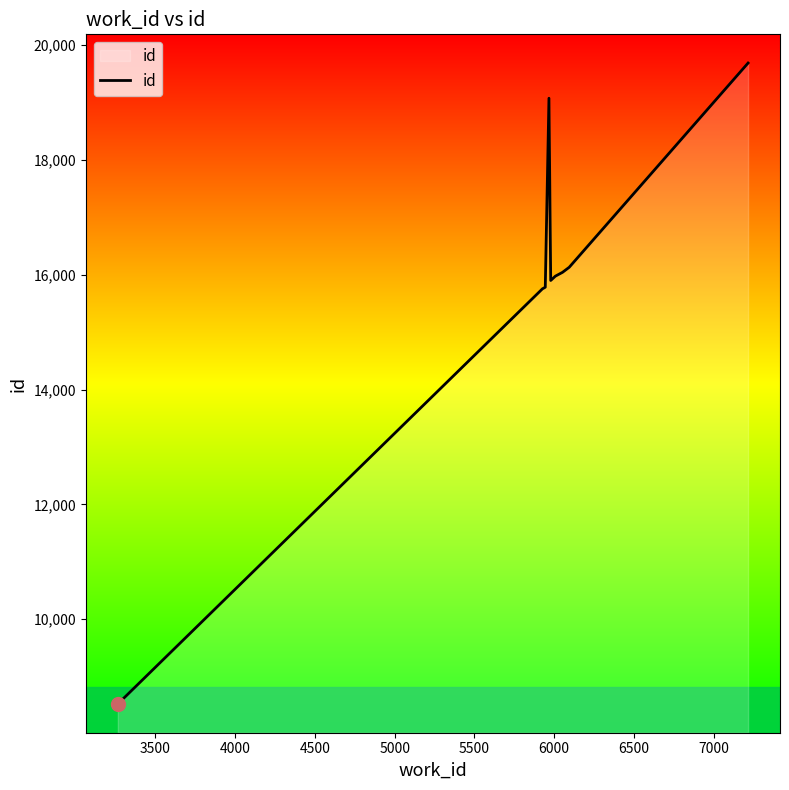

What is the minimum value shown in the chart?

8523